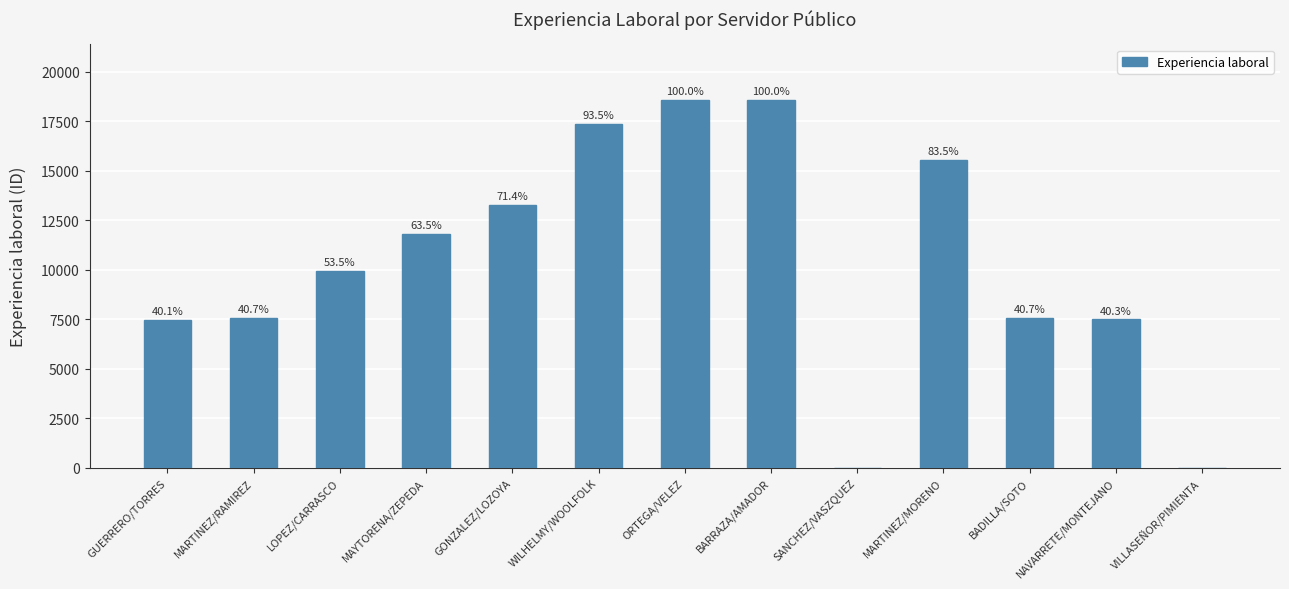

How many data points are less than 9954?

6